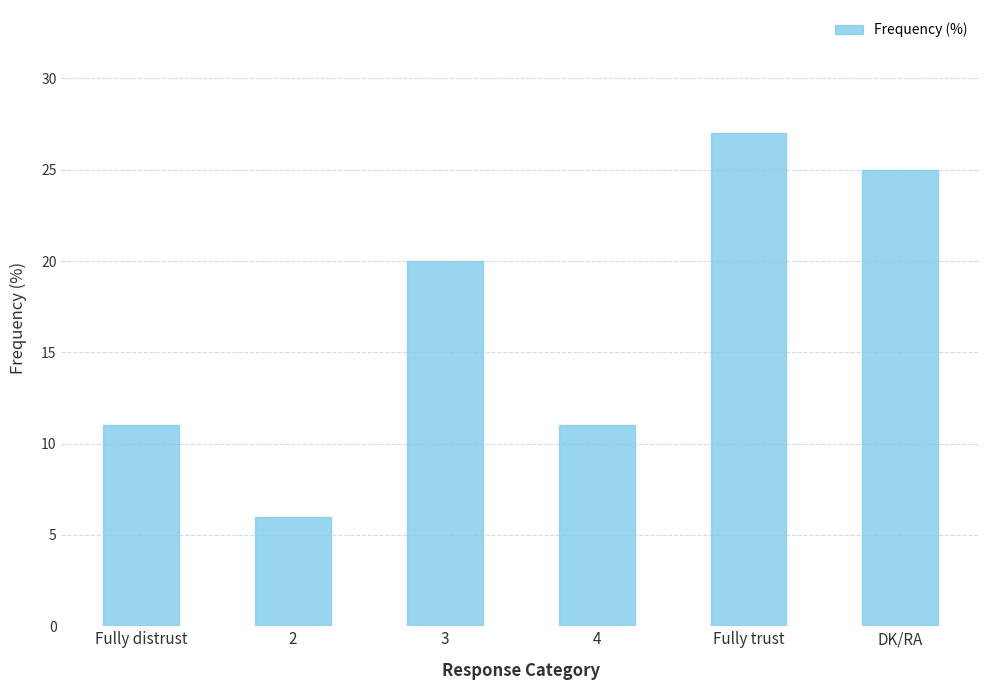

At which label is the value closest to 16?

3